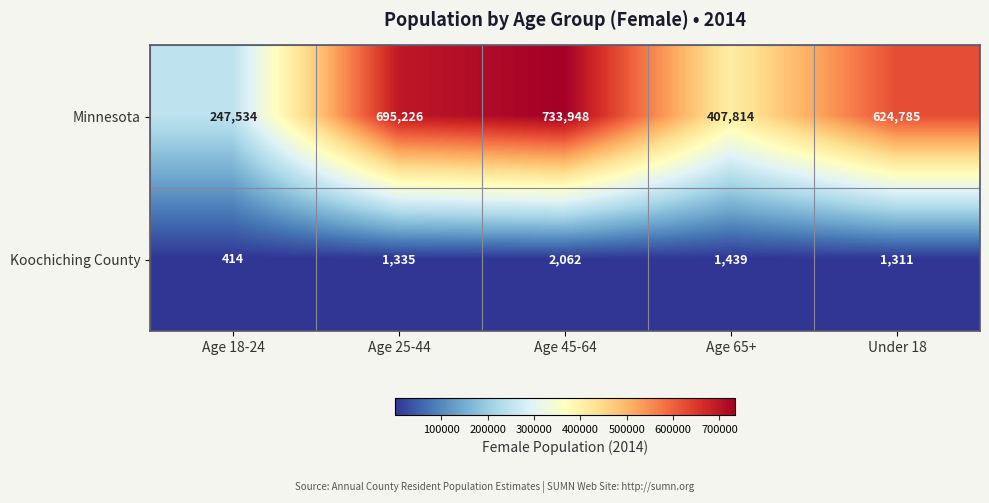

Which series has the widest spread of values?

Minnesota